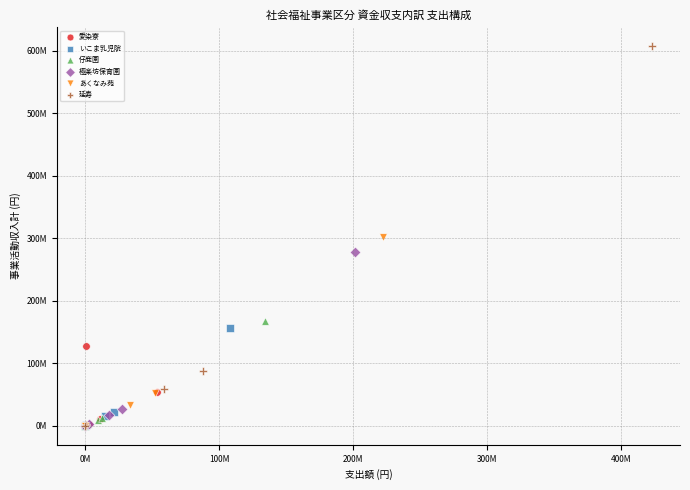

Which series has the widest spread of Y values?

延寿